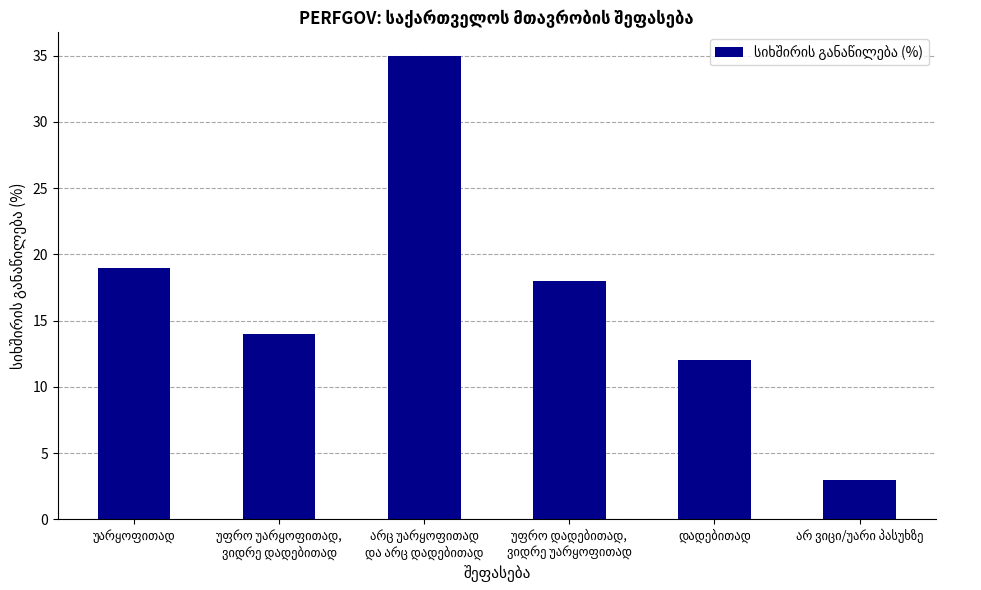

What is the smallest value displayed?

3